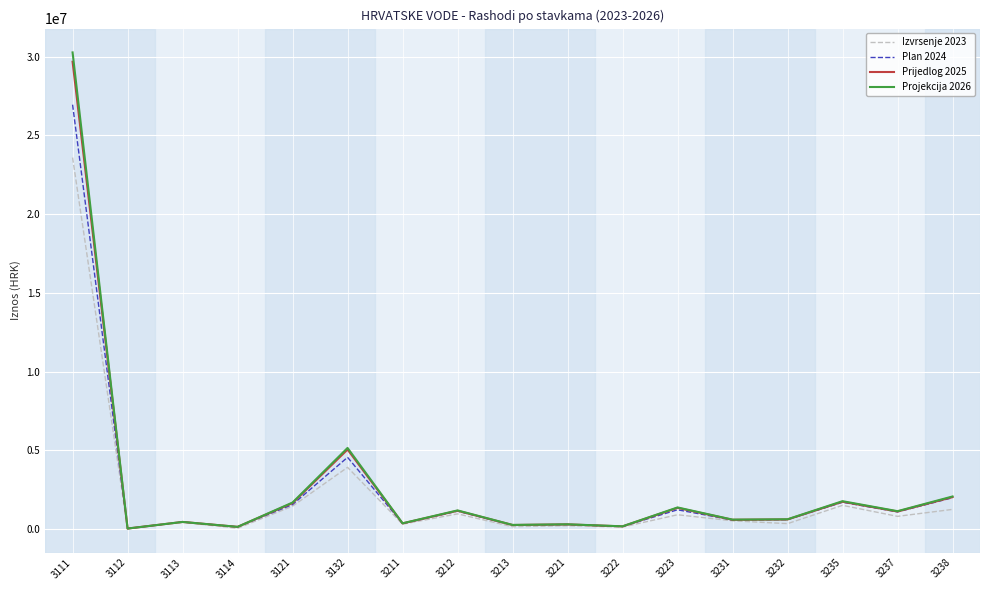

Read the Prijedlog 2025 value at 3221.

293472.0